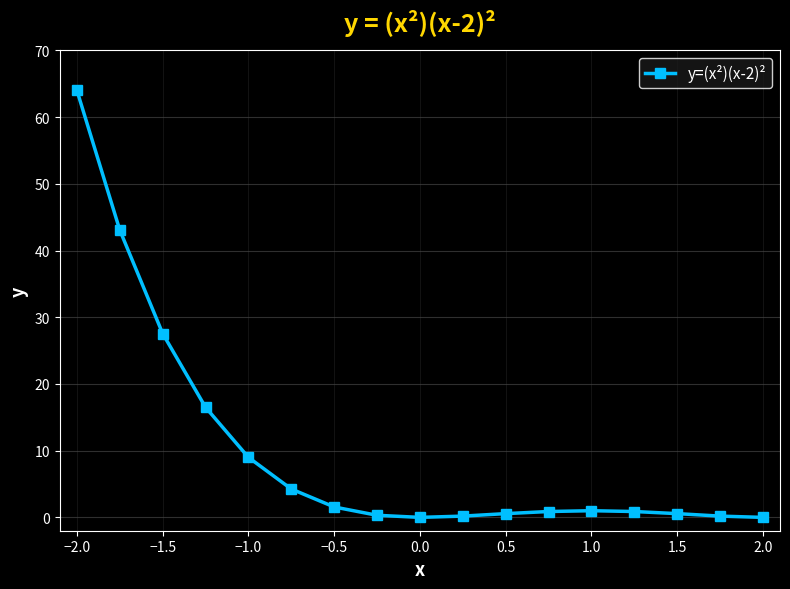

What is the value of the 2nd point from the left?

43.1